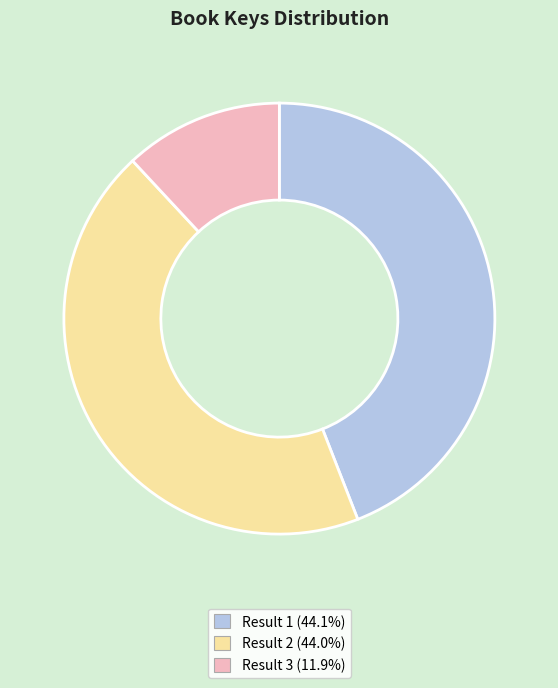

Is there a majority slice in this chart?

No